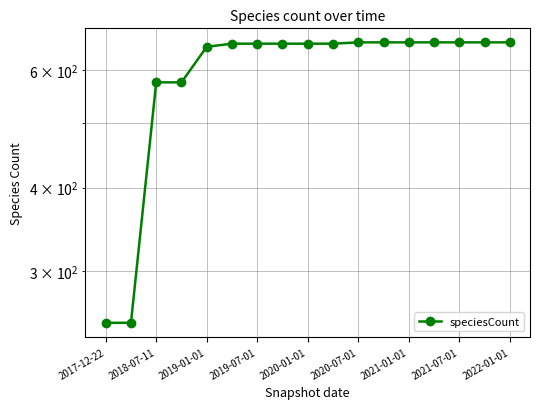

What is the maximum value shown in the chart?

660